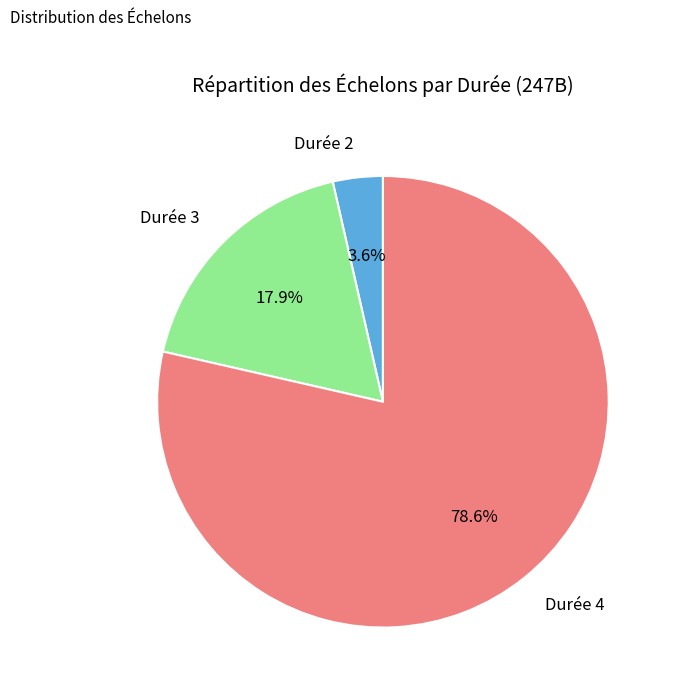

How many slices are in this pie chart?

3